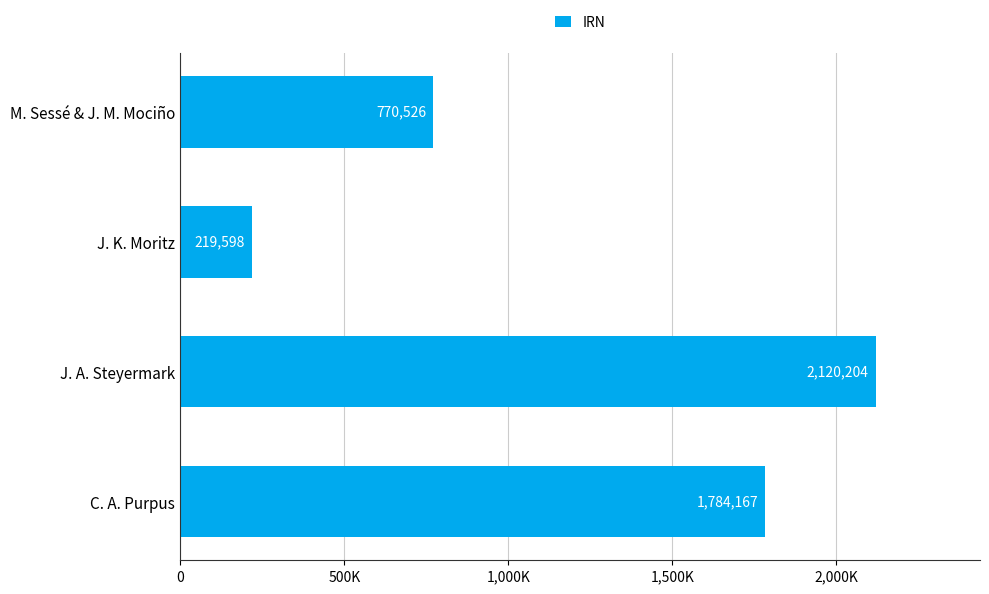

Does the chart contain any negative values?

No